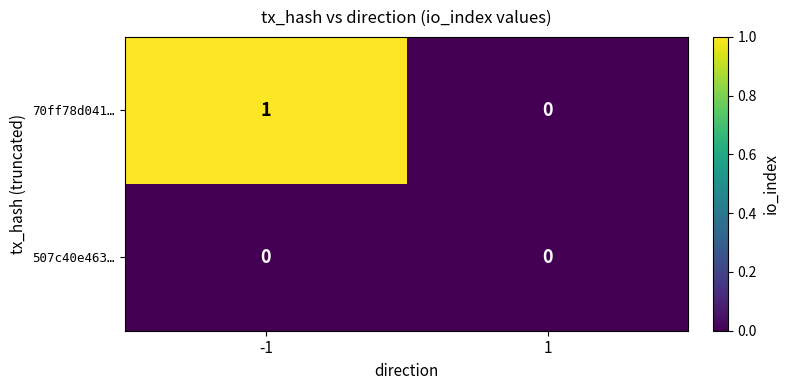

Reading left to right, what are all the values shown in this chart?

70ff78d041…: -1=1	1=0
507c40e463…: -1=0	1=0